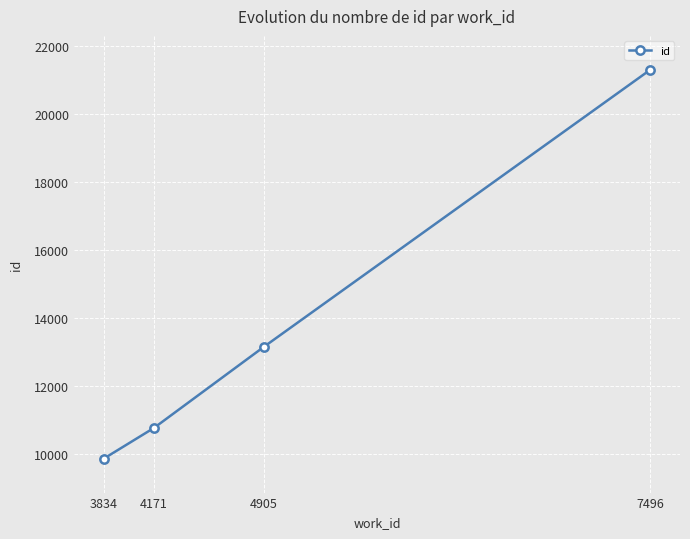

Where is the data nearest to the value 15588?

4905